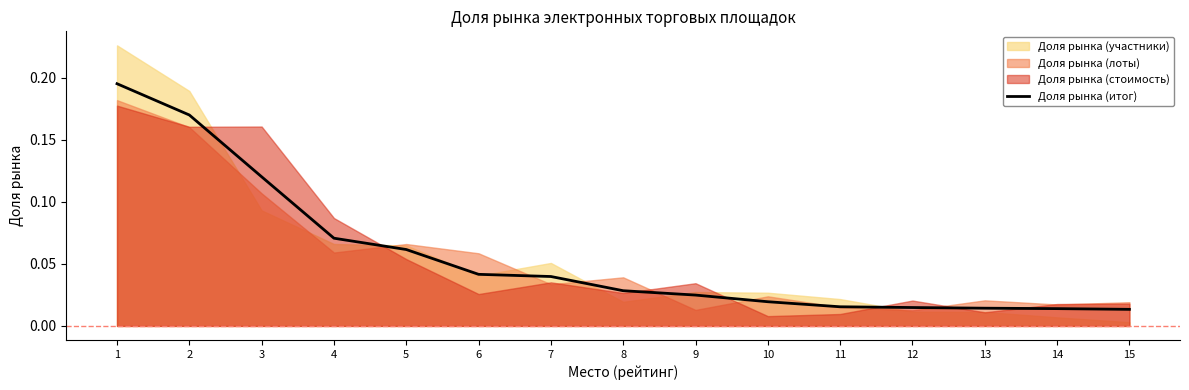

Reading left to right, what are all the values shown in this chart?

0.2	0.2	0.1	0.1	0.1	0.0	0.0	0.0	0.0	0.0	0.0	0.0	0.0	0.0	0.0